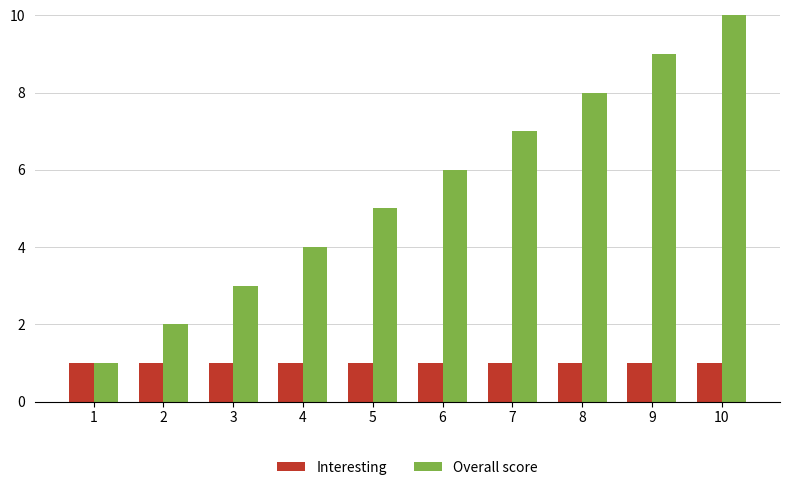

Reading right to left, what are all the values shown in this chart?

Interesting: 1	1	1	1	1	1	1	1	1	1
Overall score: 10	9	8	7	6	5	4	3	2	1